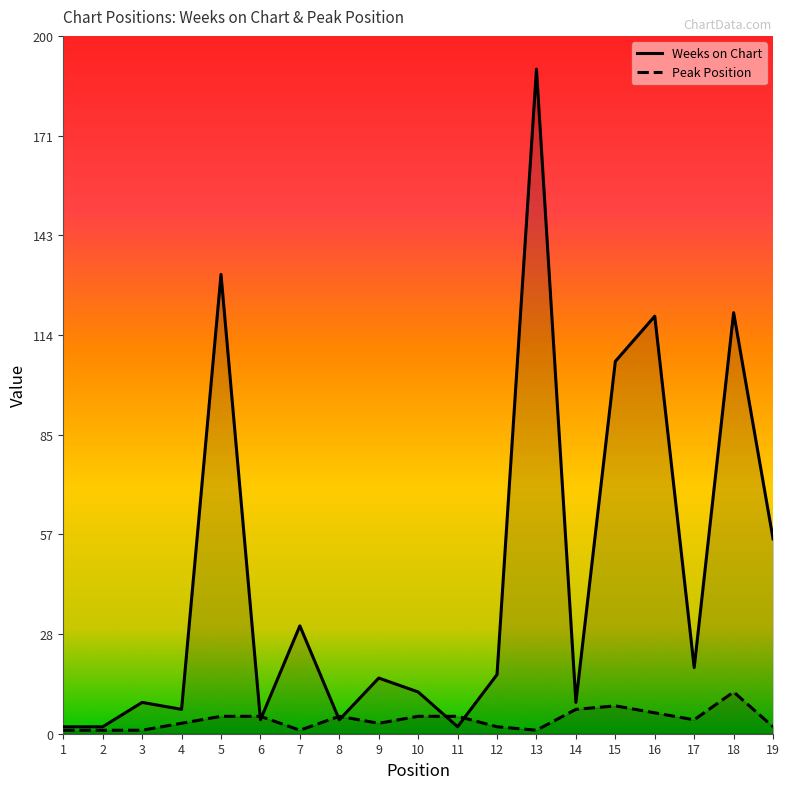

What is the minimum value shown in the chart?

1